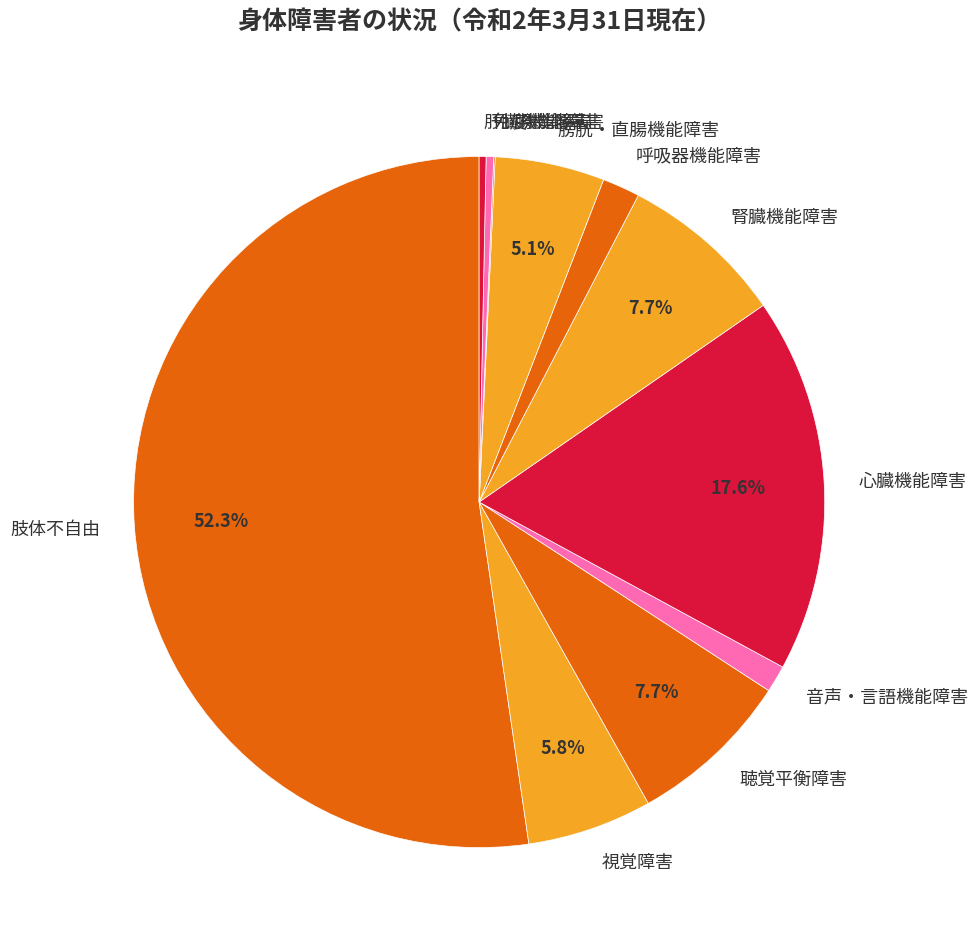

To the nearest percent, what is the difference between the largest and smallest slice percentages?

52%